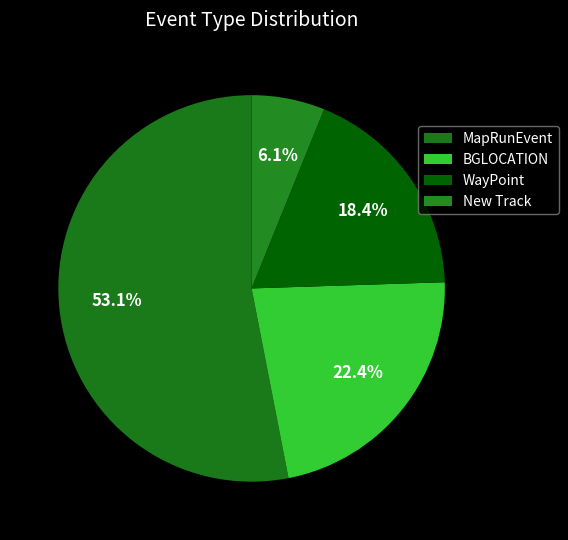

How many slices are in this pie chart?

4